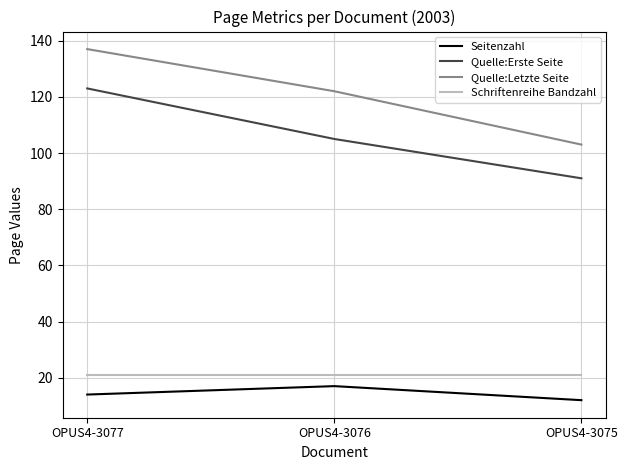

Does the chart display data point markers on the line(s)?

No